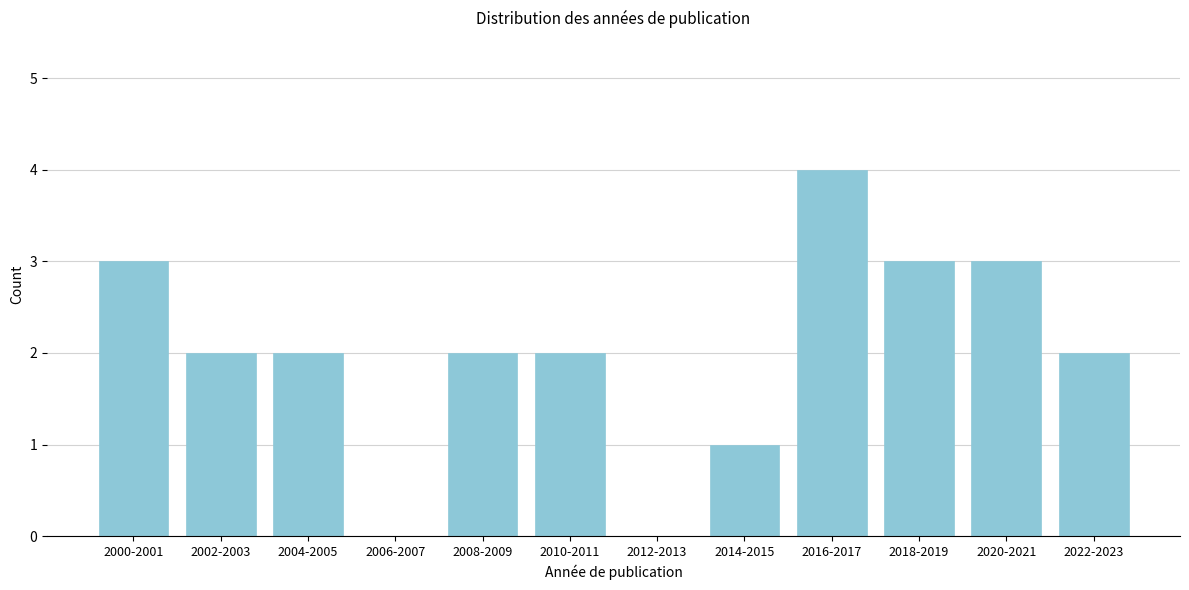

Reading right to left, what are all the values shown in this chart?

2022-2023=2	2020-2021=3	2018-2019=3	2016-2017=4	2014-2015=1	2012-2013=0	2010-2011=2	2008-2009=2	2006-2007=0	2004-2005=2	2002-2003=2	2000-2001=3